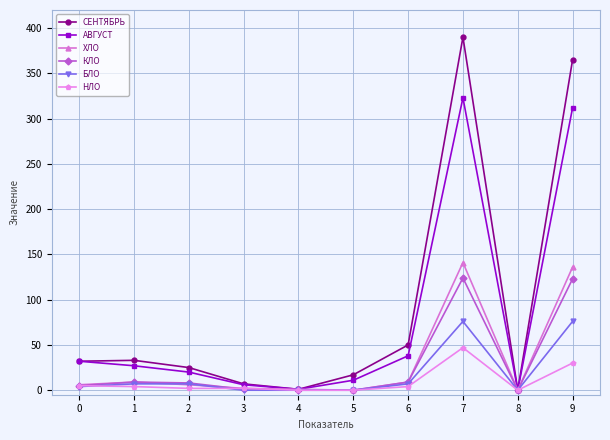

What is the maximum value shown in the chart?

390